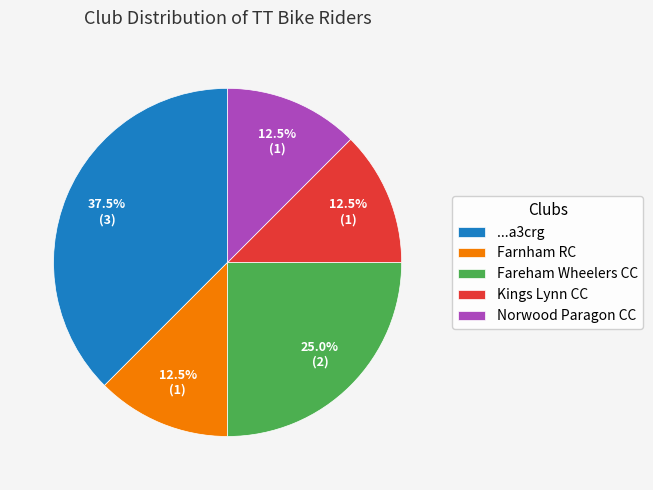

Which slice is the largest?

...a3crg